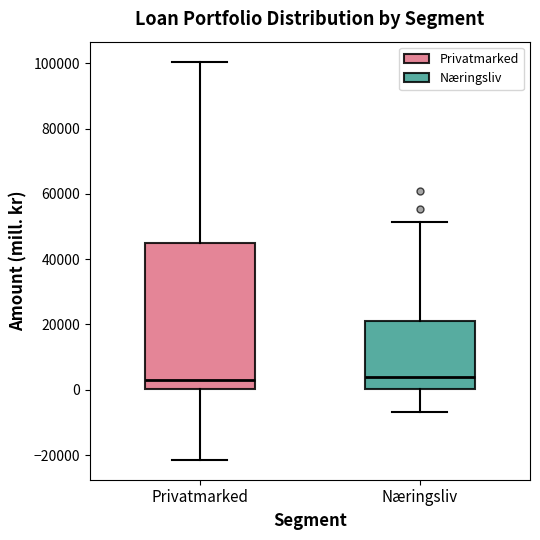

Reading left to right, read every box against the y-axis: the position of its median line, the range the box covers, and the ends of its whiskers. The values are not printed on the chart, so give them approximately, as read against the axis.

Privatmarked: median 2000, box 0 to 46000, whiskers -22000 to 100000
Næringsliv: median 4000, box 0 to 20000, whiskers -6000 to 52000